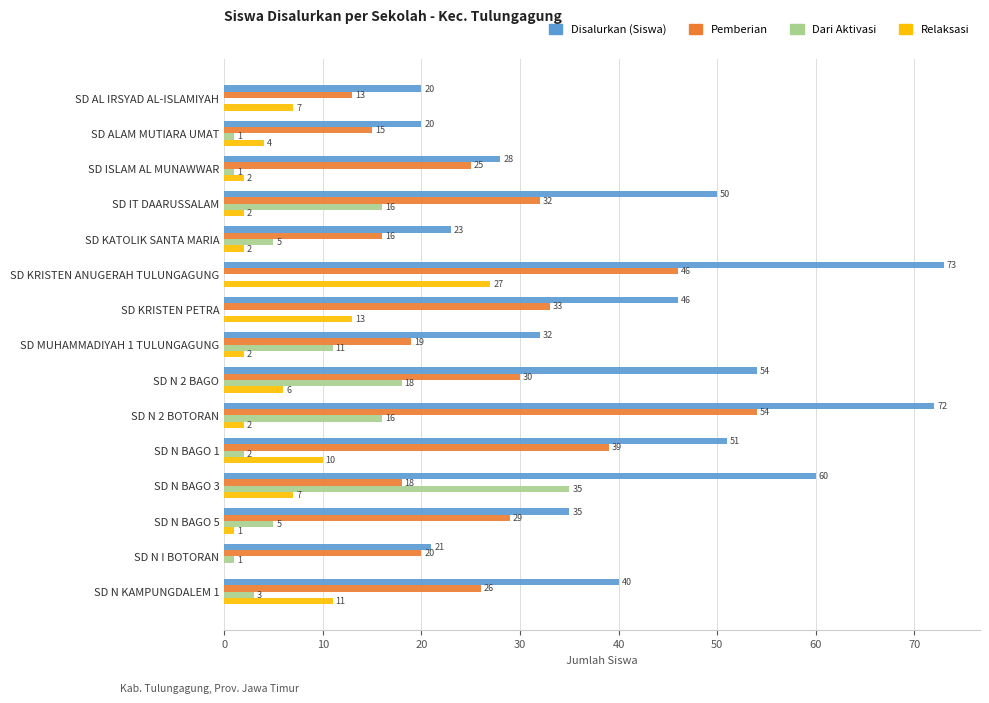

Count the number of categories in the chart.

15